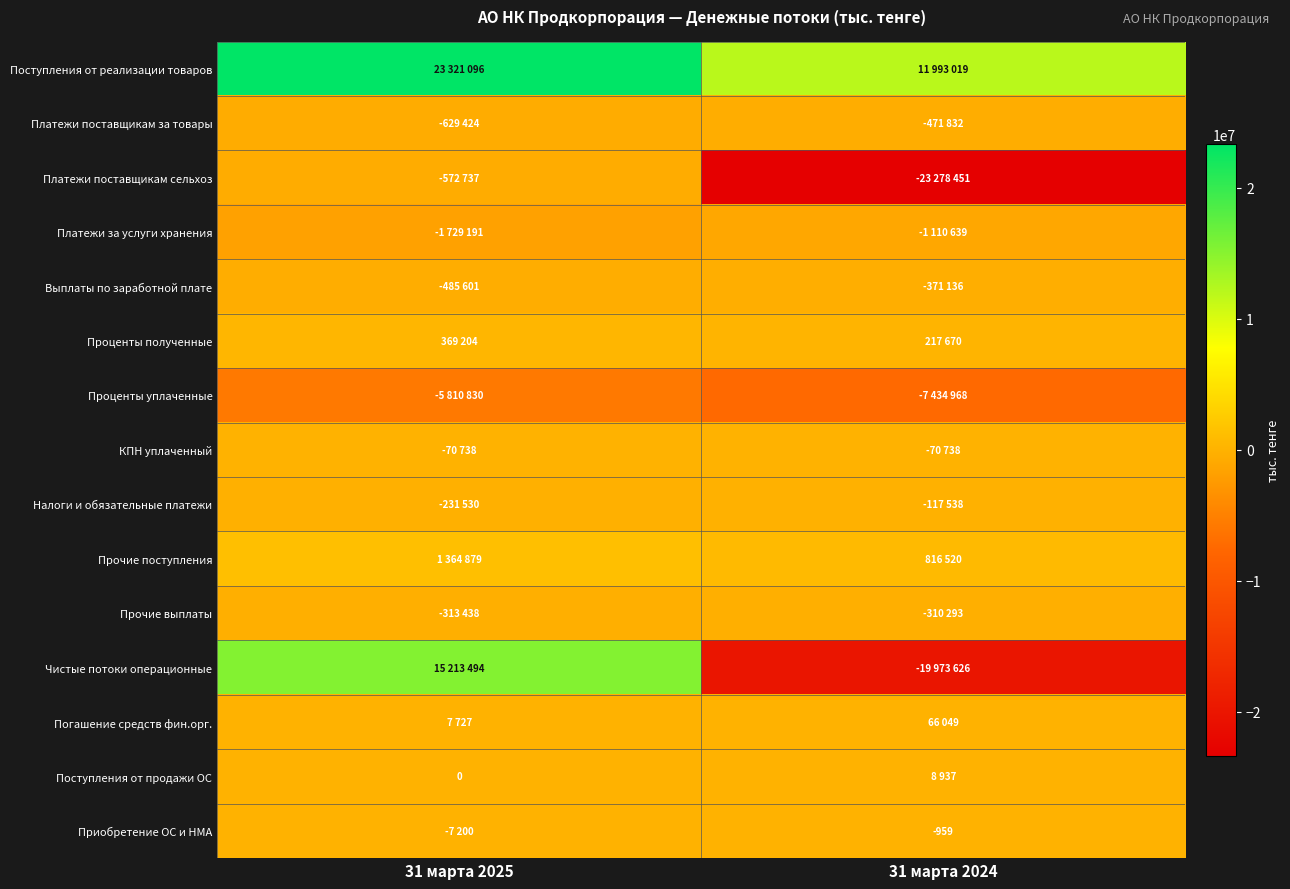

The value of Приобретение ОС и НМА at 31 марта 2024 is -436. True or false?

False